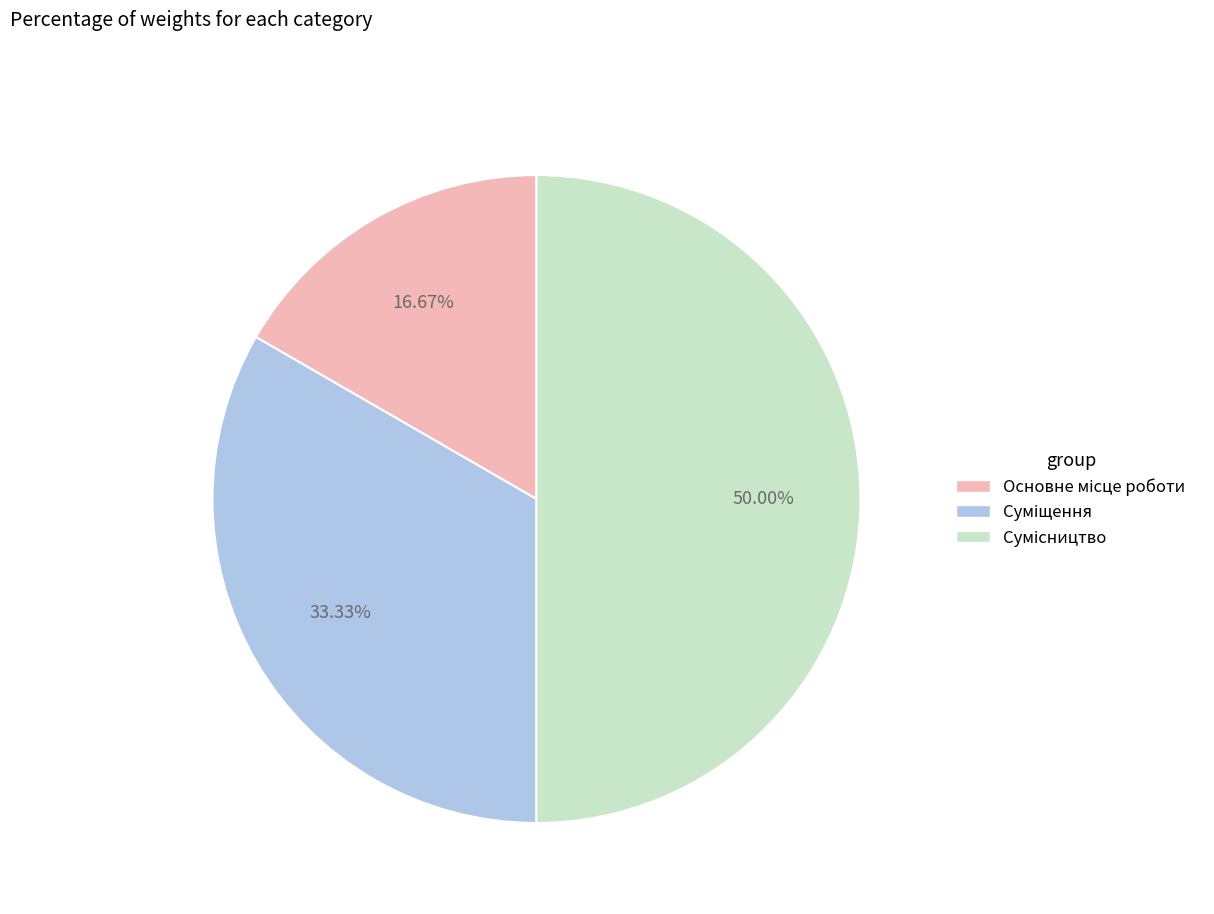

Combined, do Сумісництво and Суміщення account for over 50%?

Yes